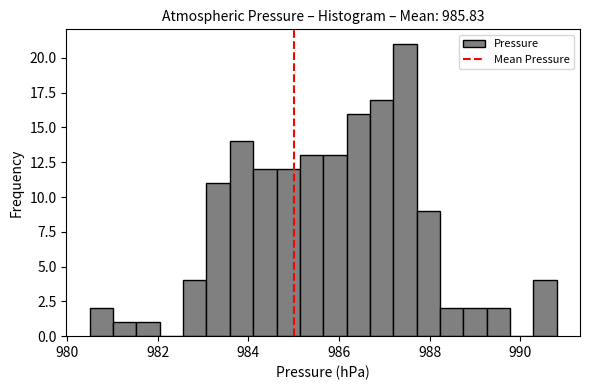

Read against the x-axis, roughly where is the centre of the tallest bar?

987.4